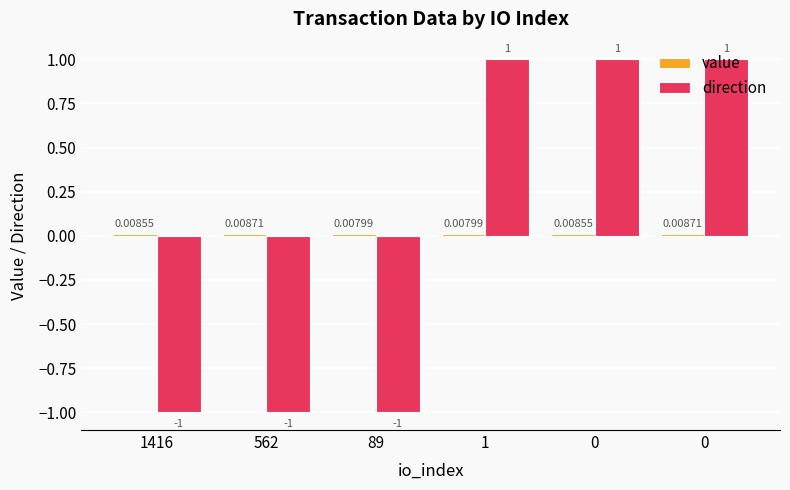

How many categories are shown in the chart?

6